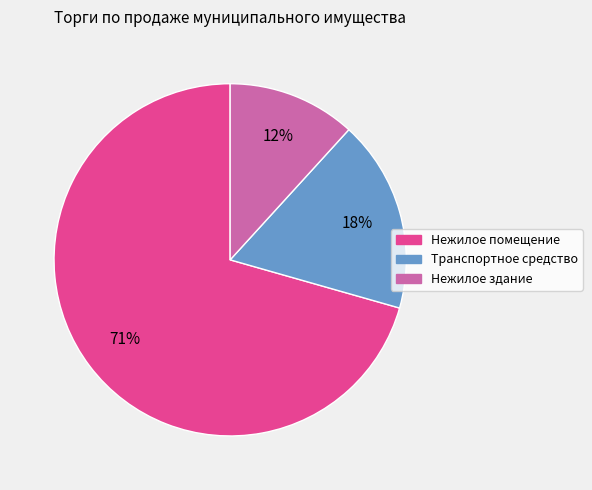

How many segments does this pie chart have?

3